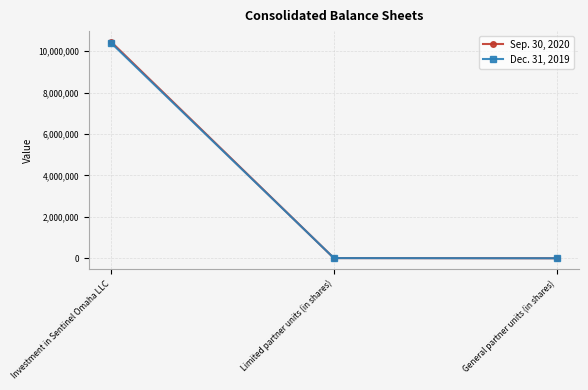

What is the value of the Dec. 31, 2019 point at the 3rd from the left?

1